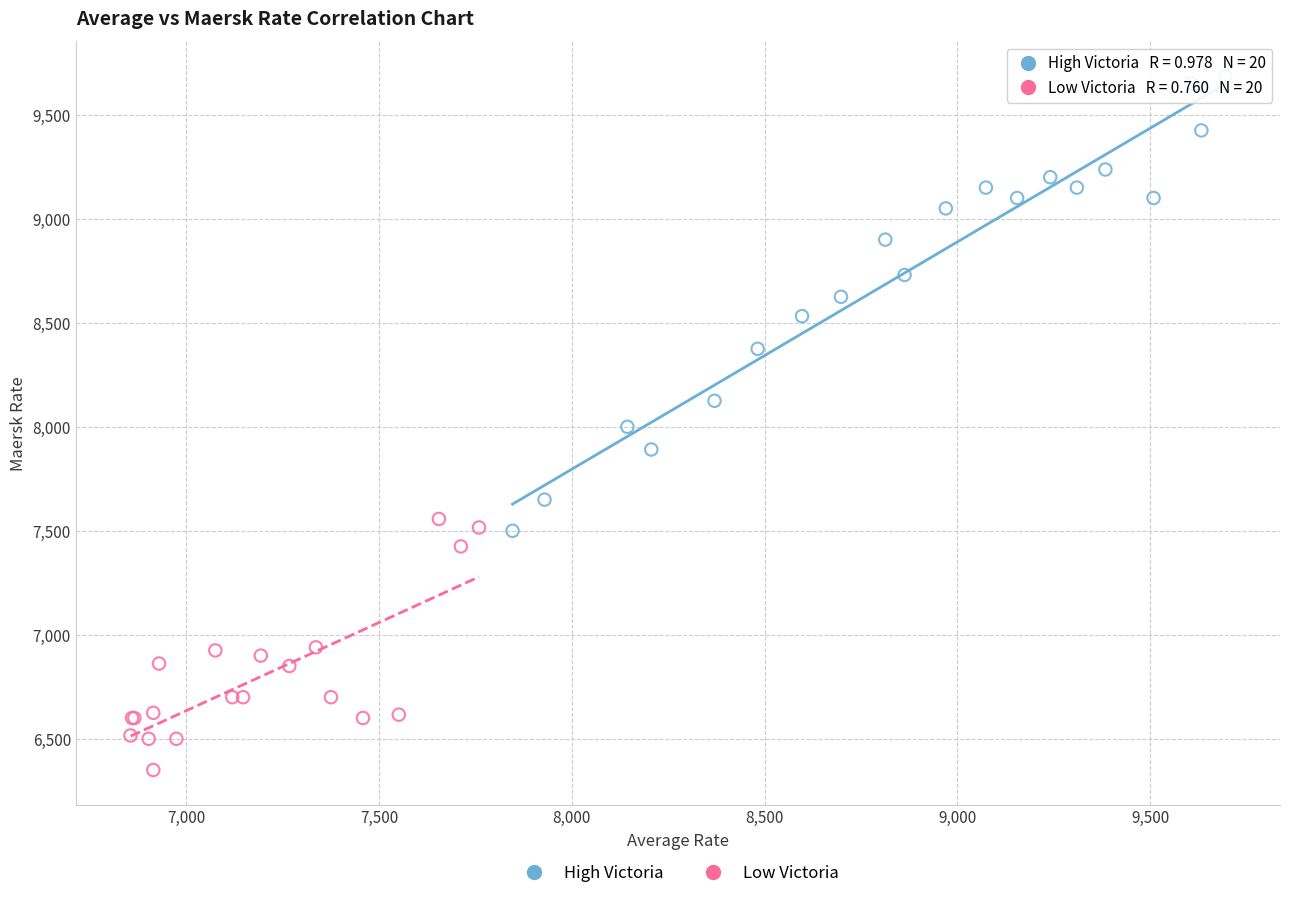

Which series reaches the minimum Y coordinate?

Low Victoria